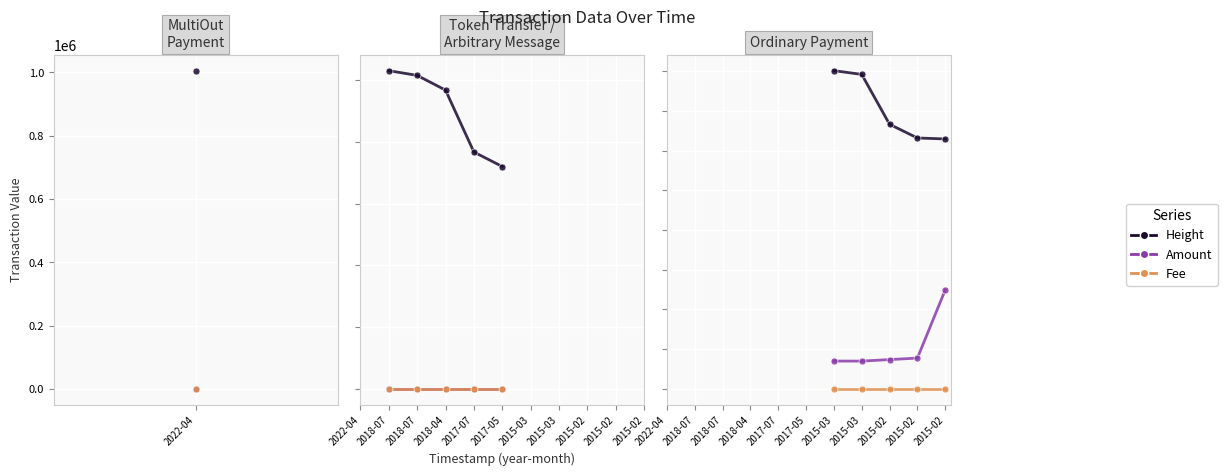

In Amount, how many points are lower than both neighbors (excluding endpoints)?

1